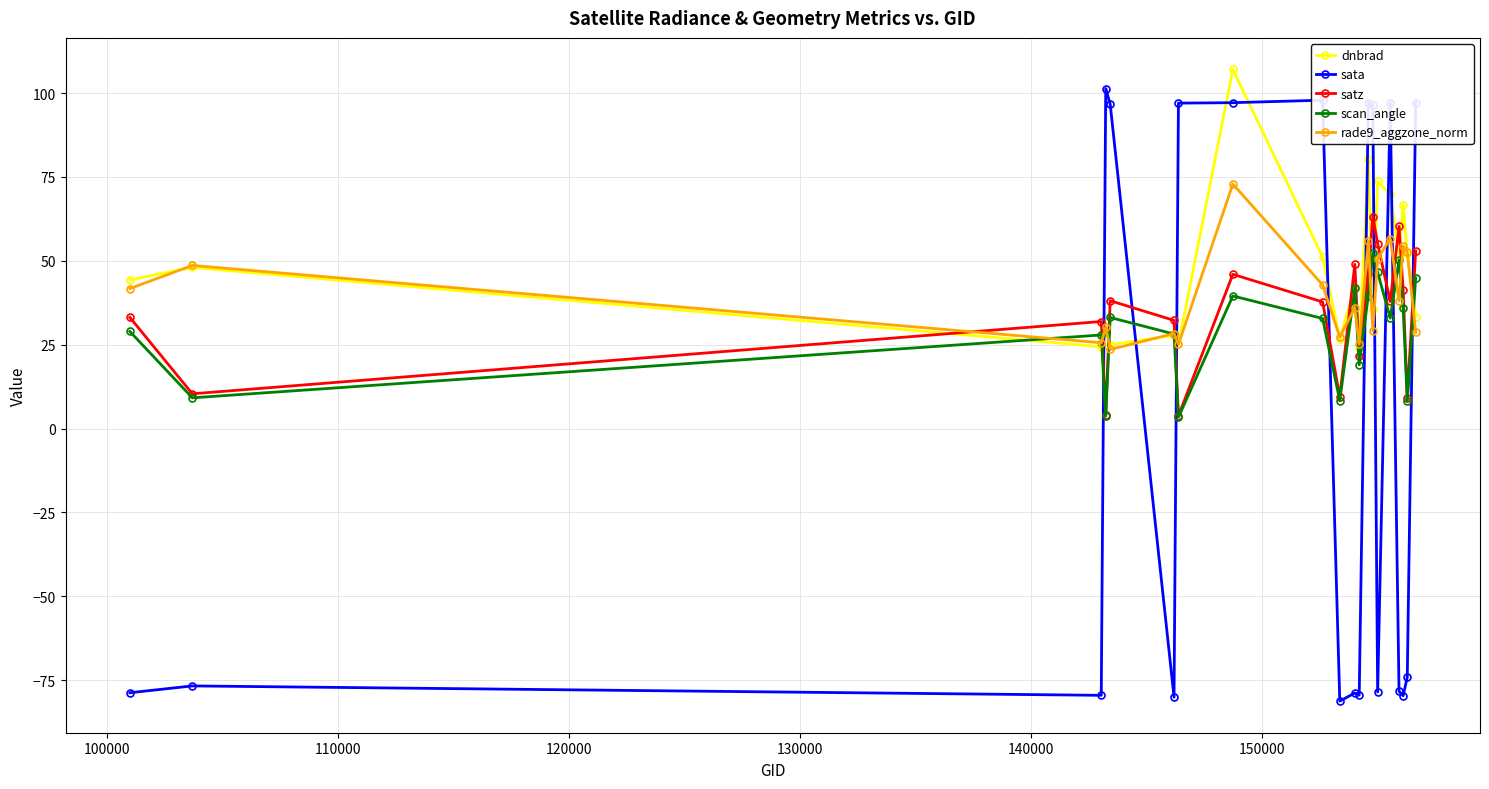

What is the value of the sata point at the 20th from the left?

97.1